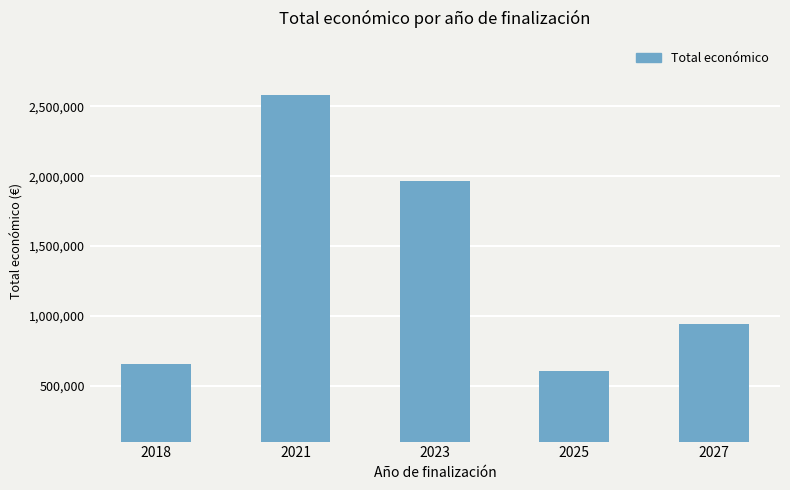

The chart shows a value of 1028942 at 2018. True or false?

False